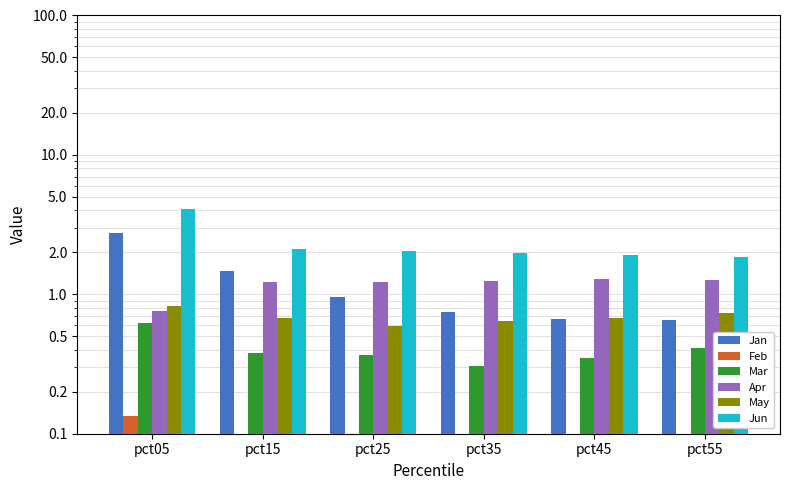

At which label is Jan closest to 1?

pct25